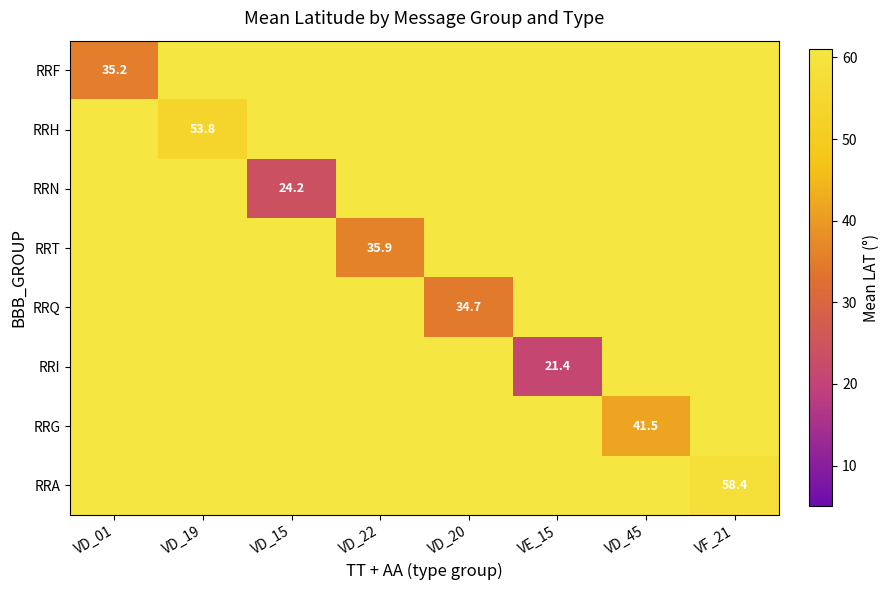

Is it true that RRA equals 58.4 at VF_21?

True